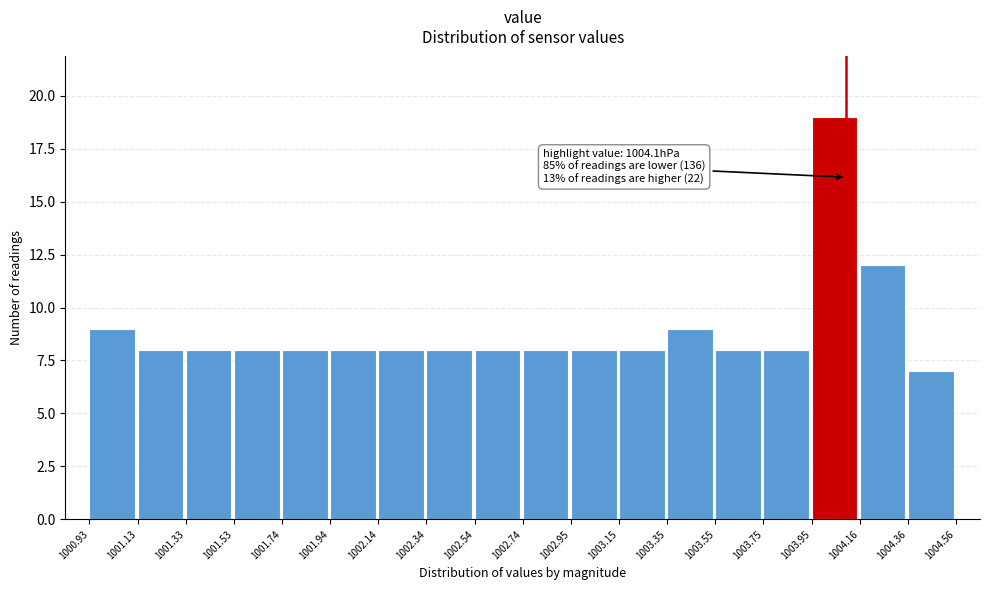

Which range on the x-axis has the tallest bar?

1003.95 to 1004.16